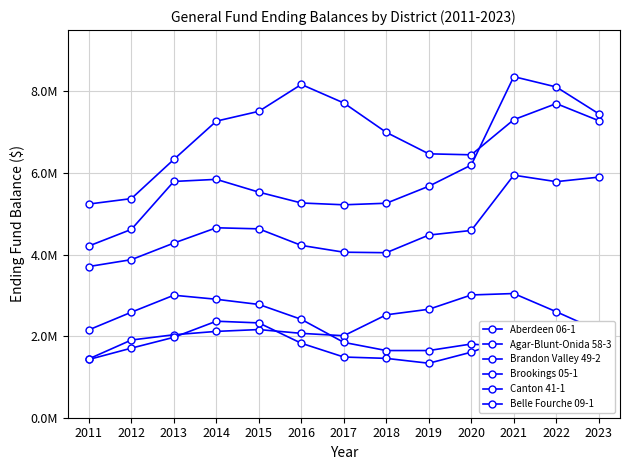

Which category has the highest value in the Brookings 05-1 series?

2021